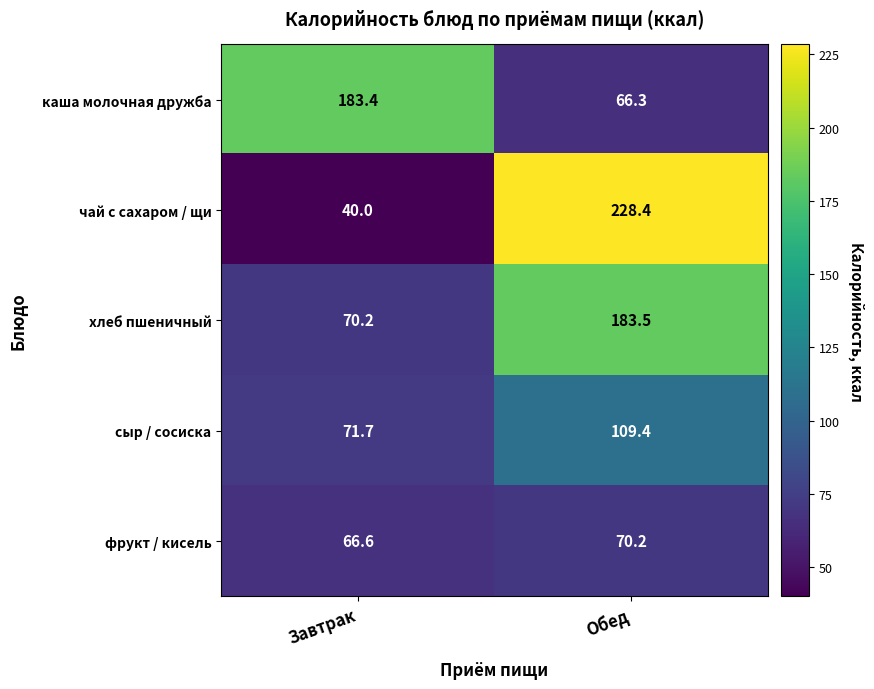

What is the spread (max minus min) of values at Обед?

162.1